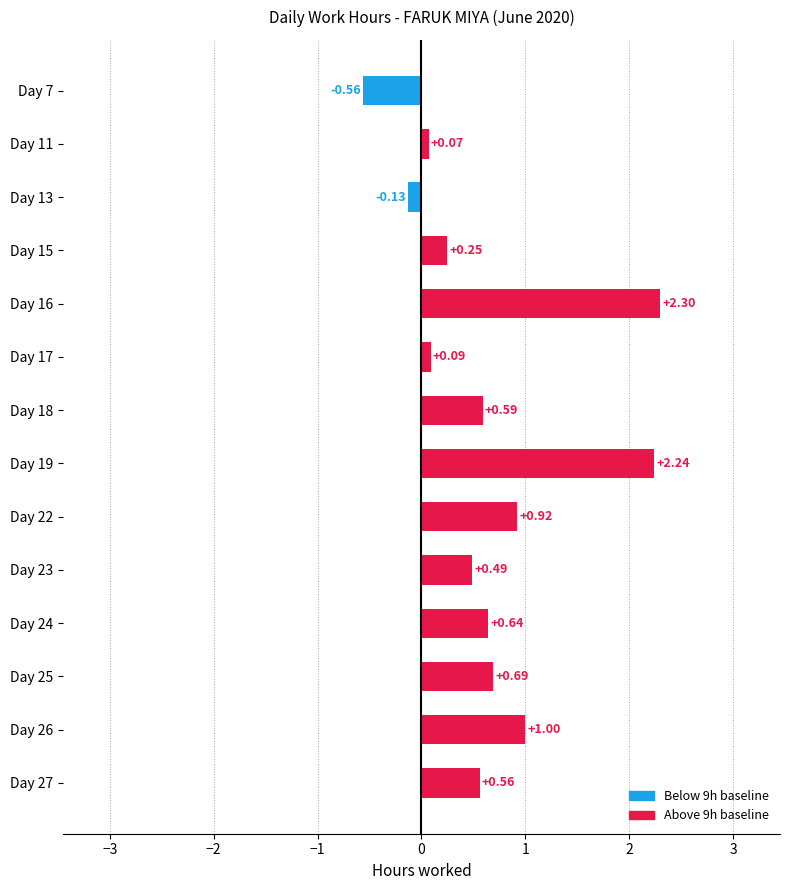

What is the difference between the second highest and minimum values?

2.8